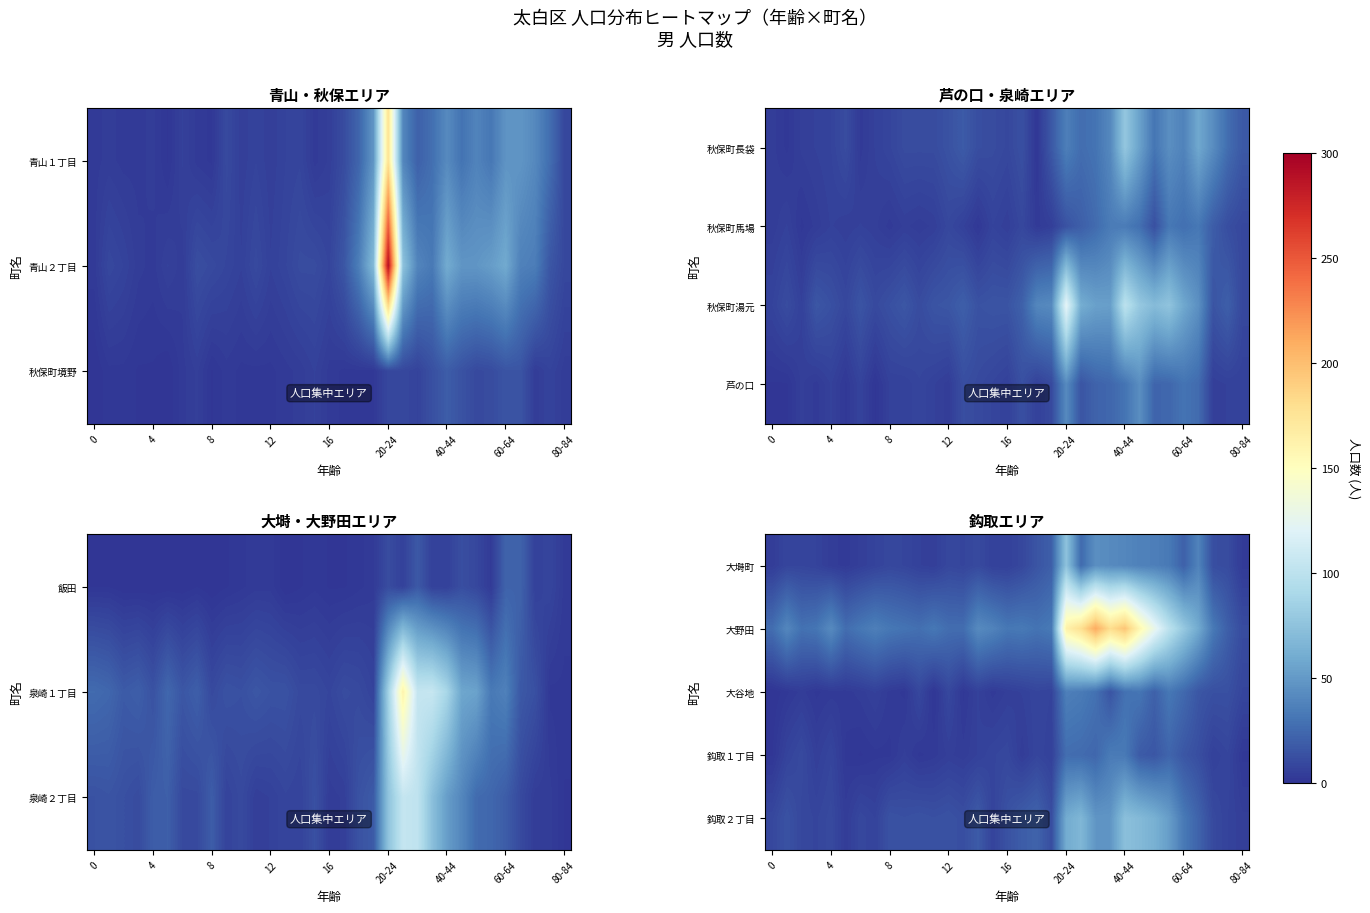

How many data points in 鈎取２丁目 are less than 14?

15